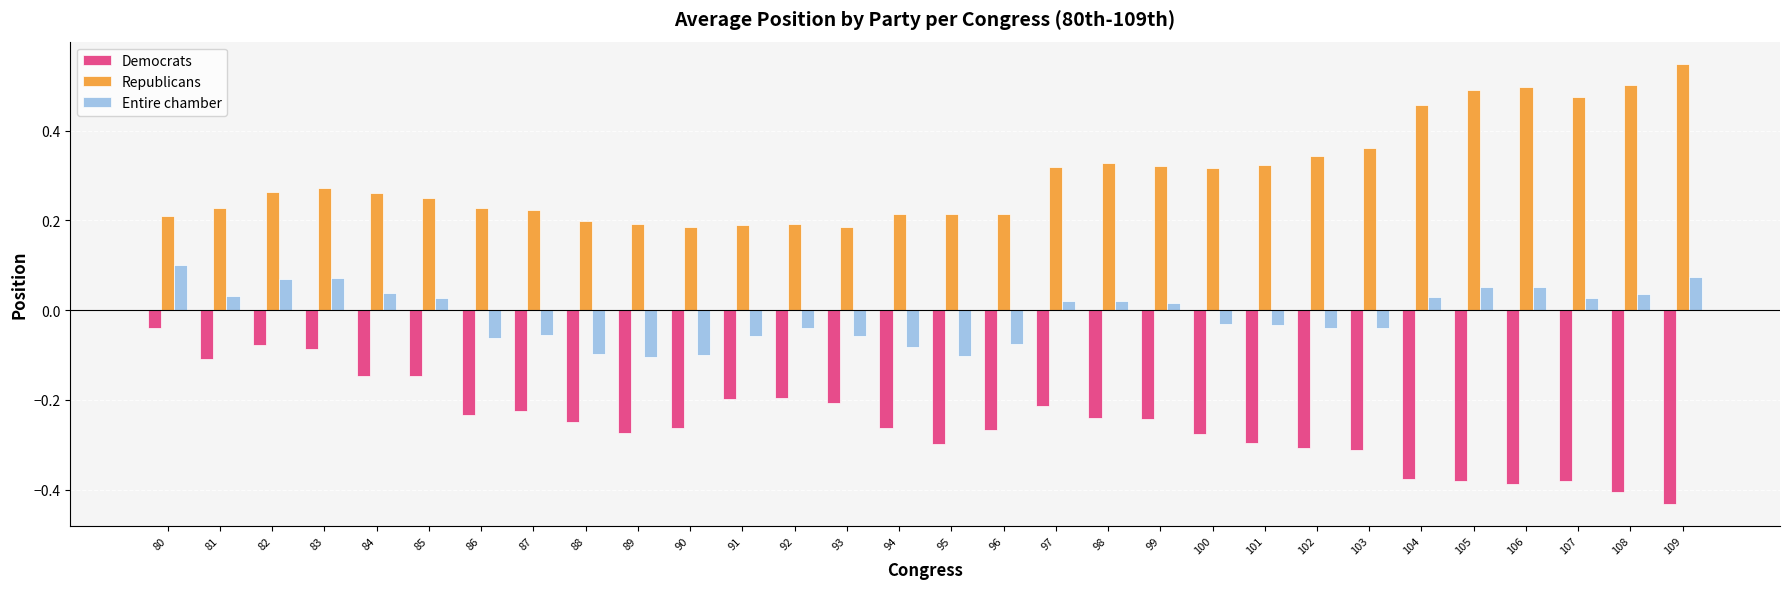

Rank the series at 106 from highest to lowest value.

Republicans, Entire chamber, Democrats